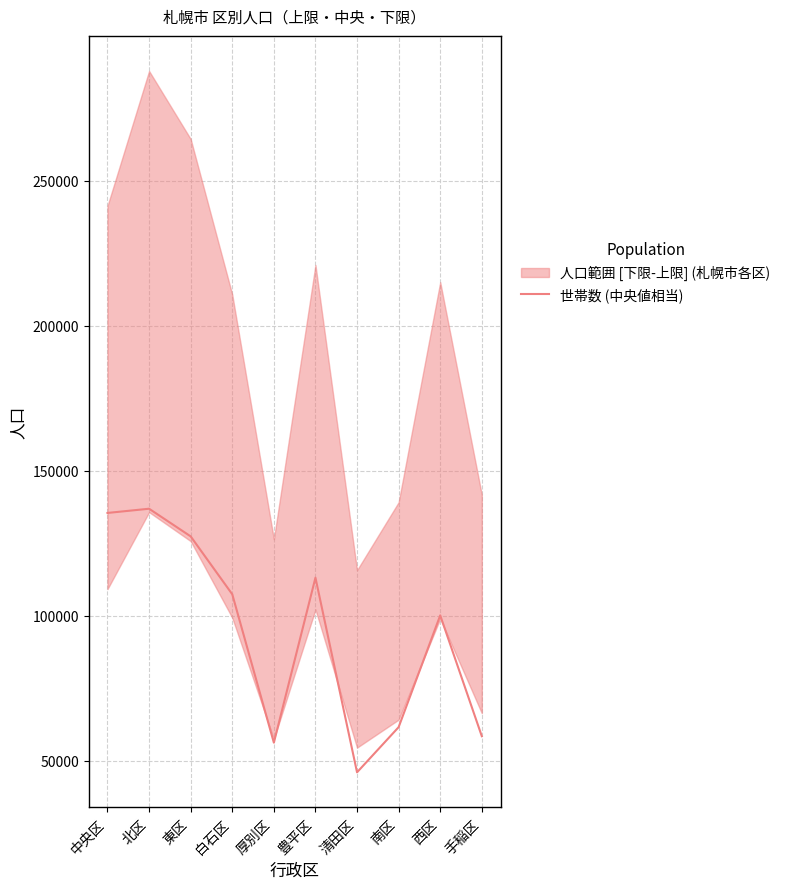

What is the difference between the values at 豊平区 and 厚別区?

56847